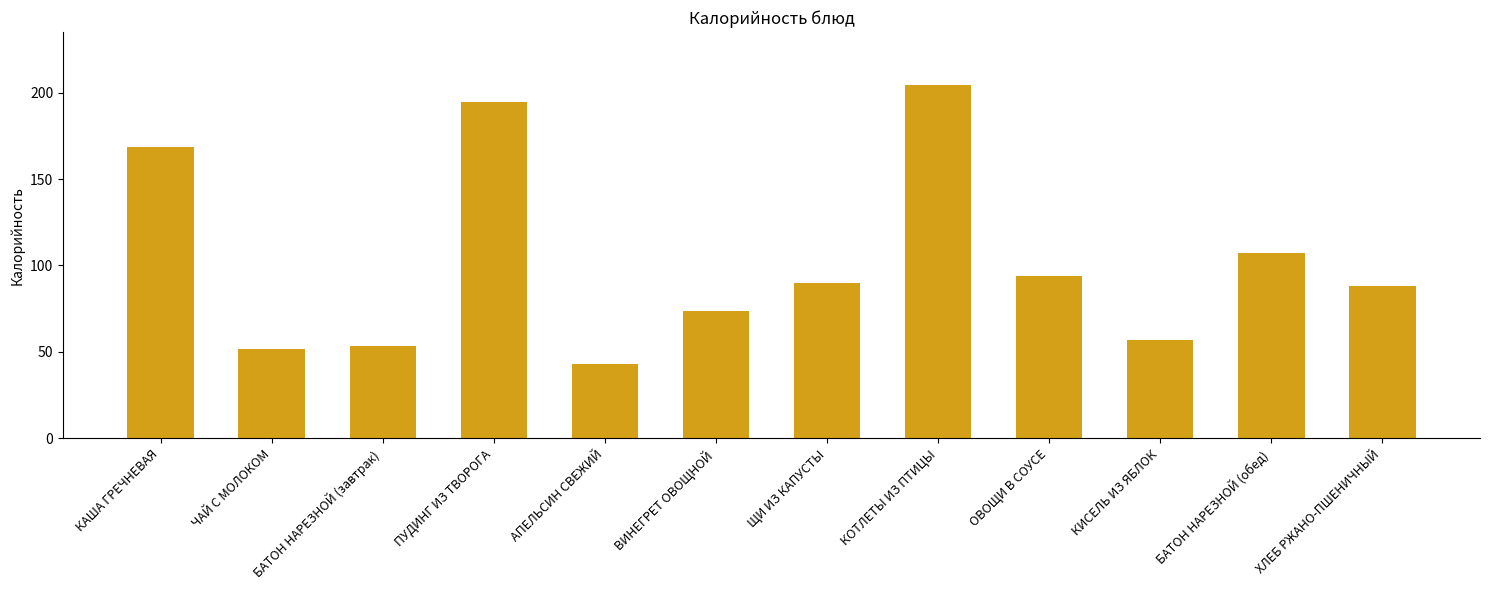

At which category does the chart reach its minimum across all series?

АПЕЛЬСИН СВЕЖИЙ